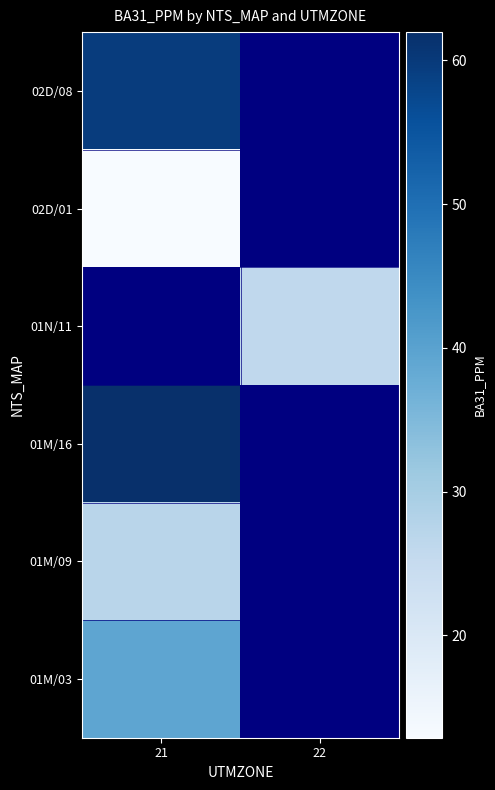

Which series has the largest range (max minus min)?

02D/08